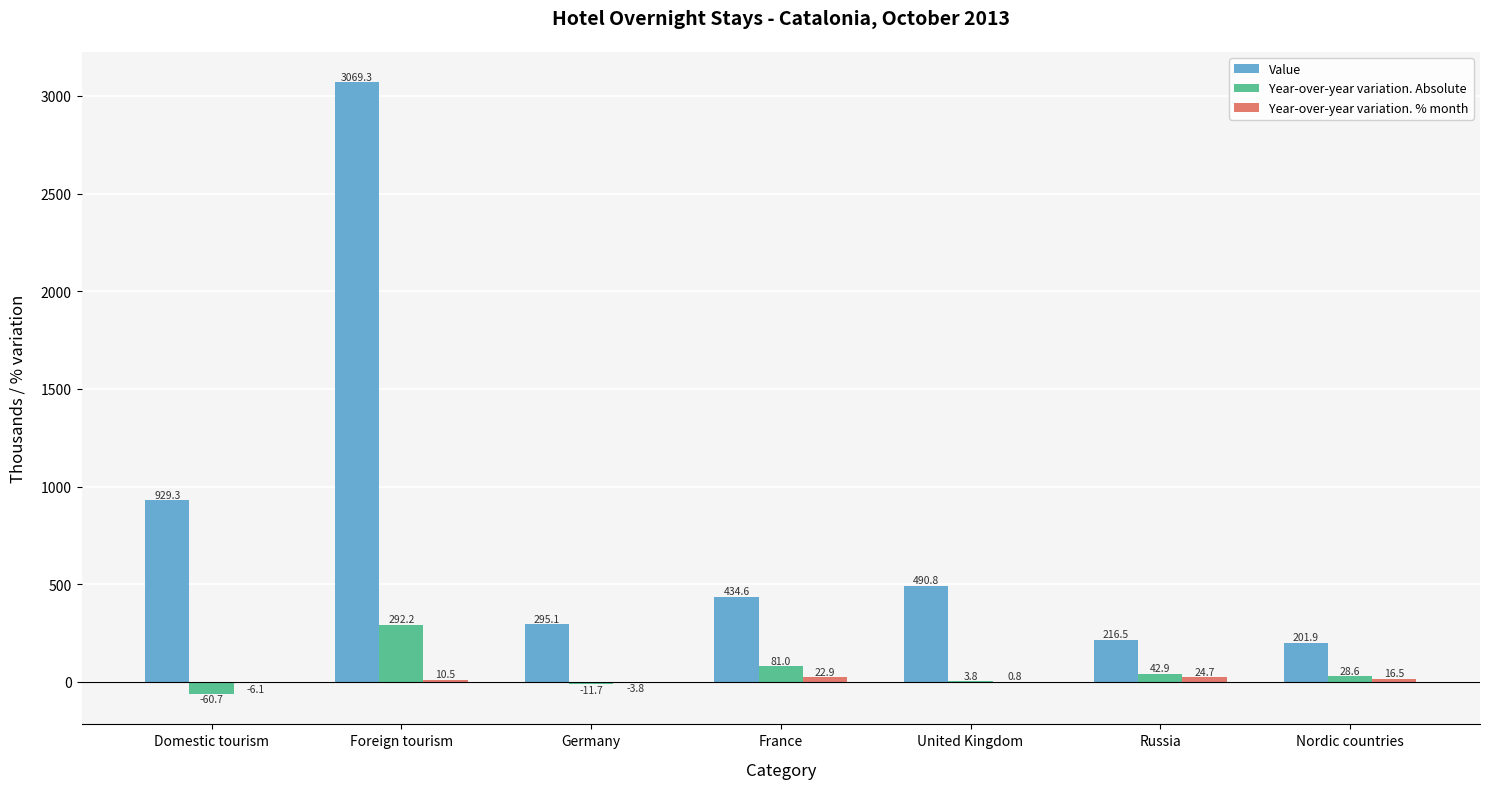

How many data points in Year-over-year variation. Absolute are above 28?

4